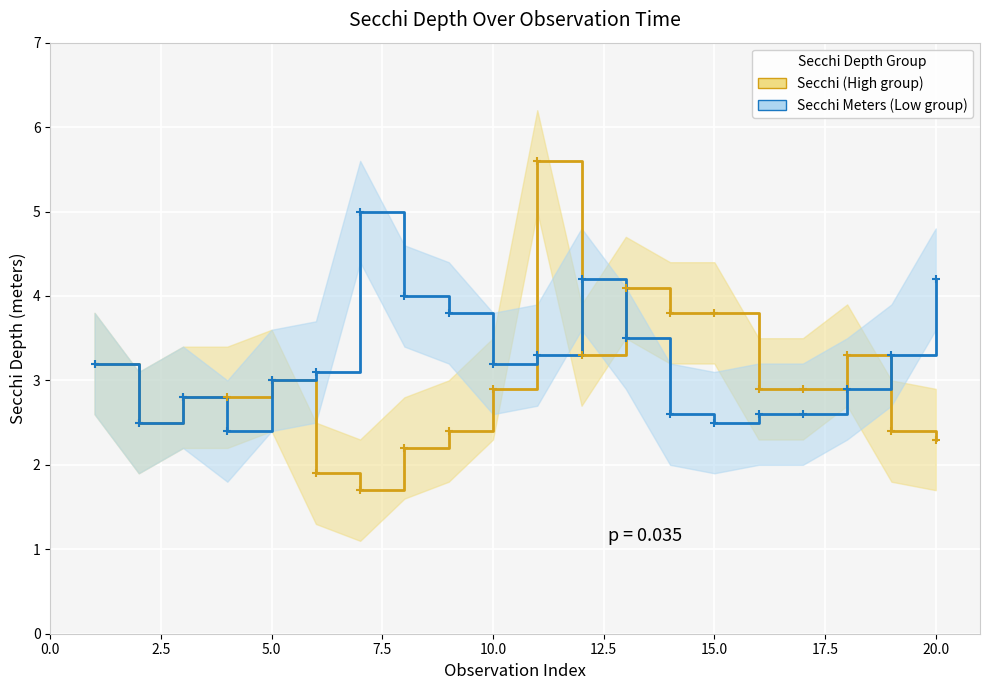

How many data points in Secchi Meters (Low group) are less than 3?

8